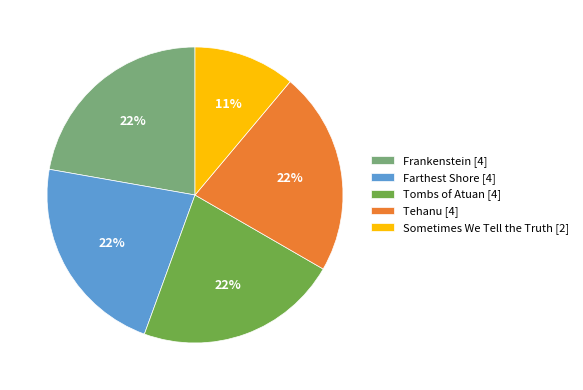

To the nearest percent, what percentage of the pie is Sometimes We Tell the Truth?

11%